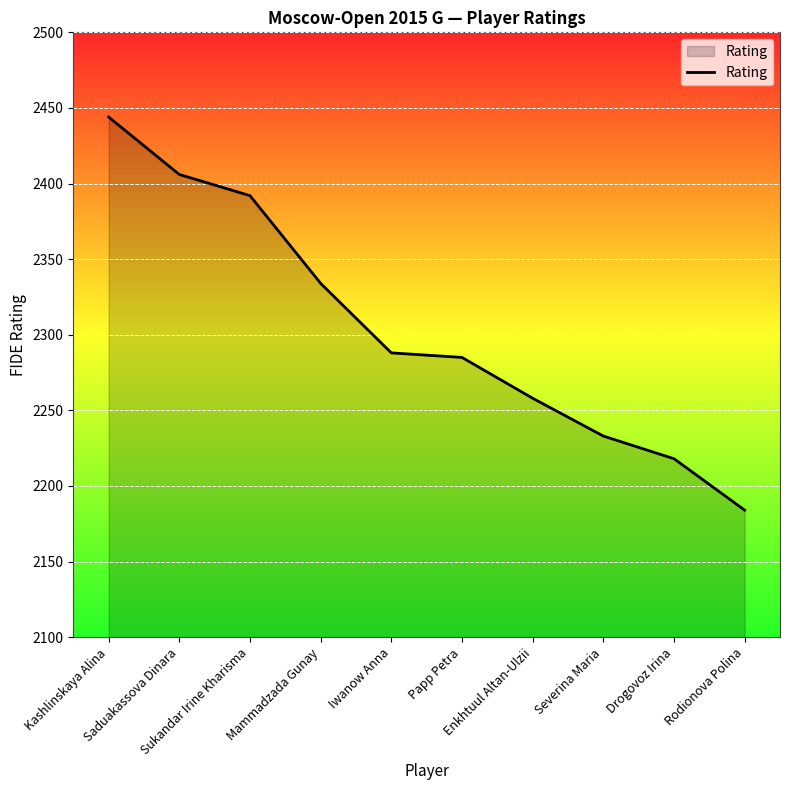

True or false: there are more than 2 points higher than both neighbors.

False